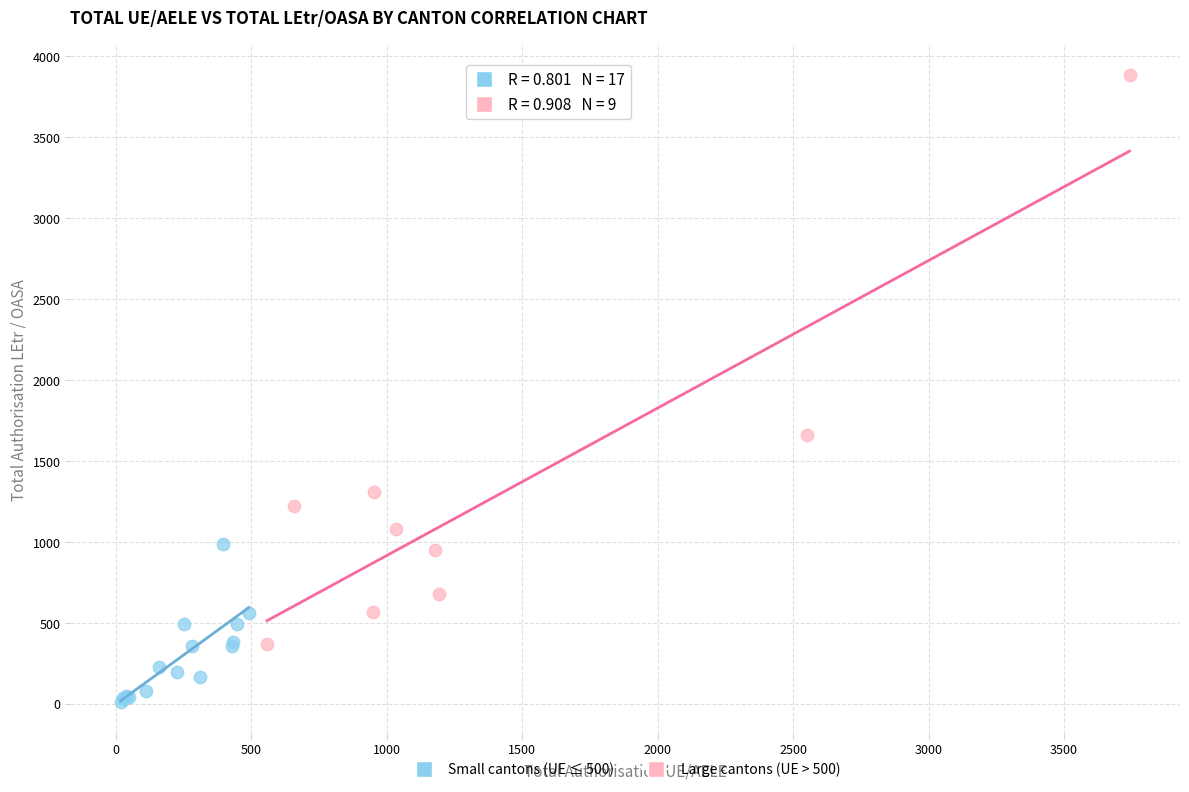

Which series contains the highest Y value?

Large cantons (UE > 500)